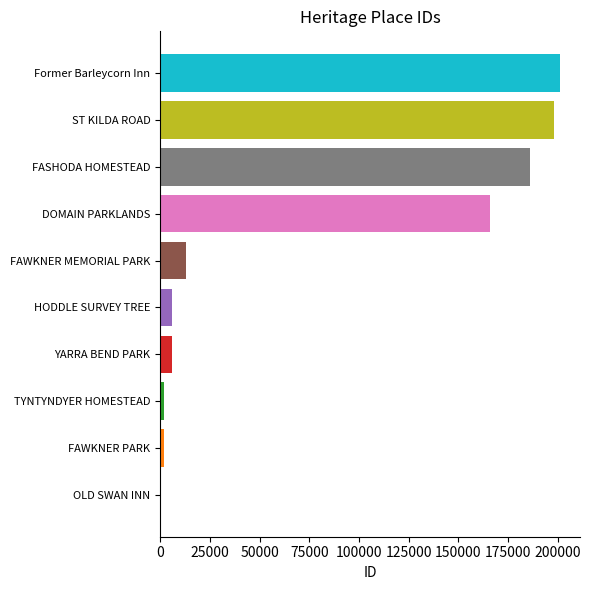

Count the number of data series in this chart.

1